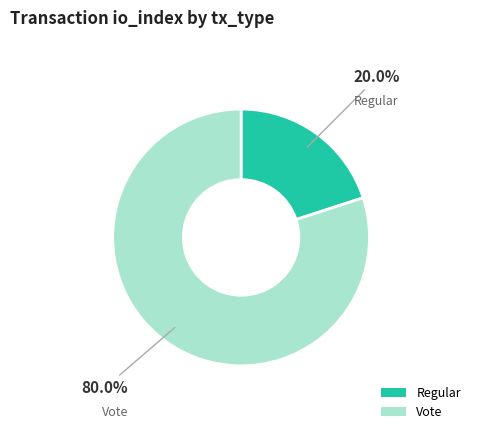

What is the largest slice in the pie chart?

Vote